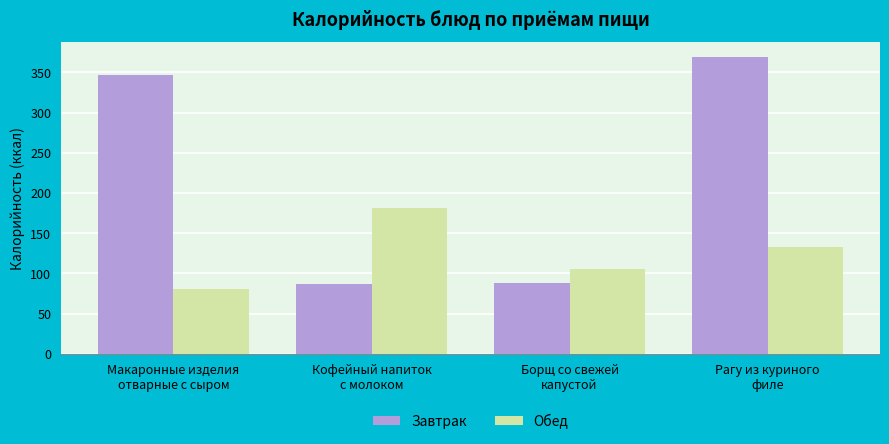

What is the difference between the Завтрак values at Рагу из куриного
филе and Кофейный напиток
с молоком?

282